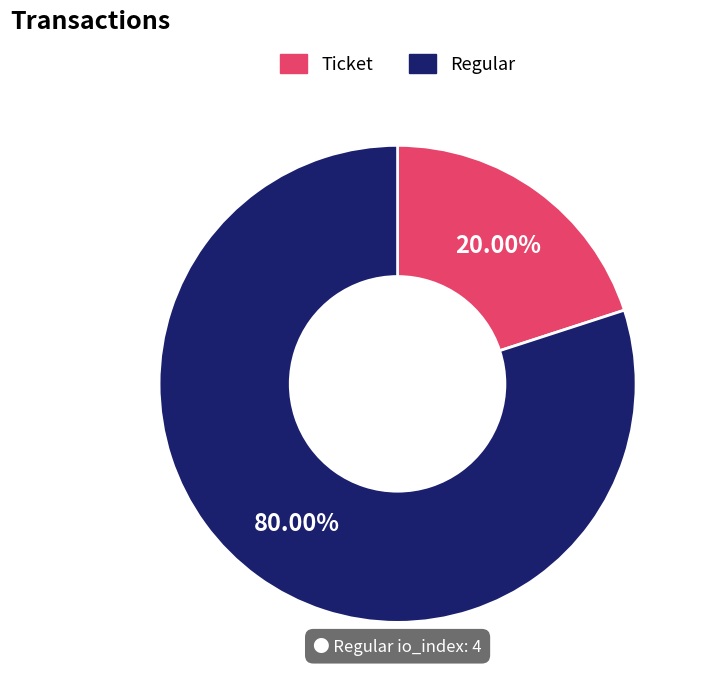

The Regular slice represents 80% of the pie. True or false?

True